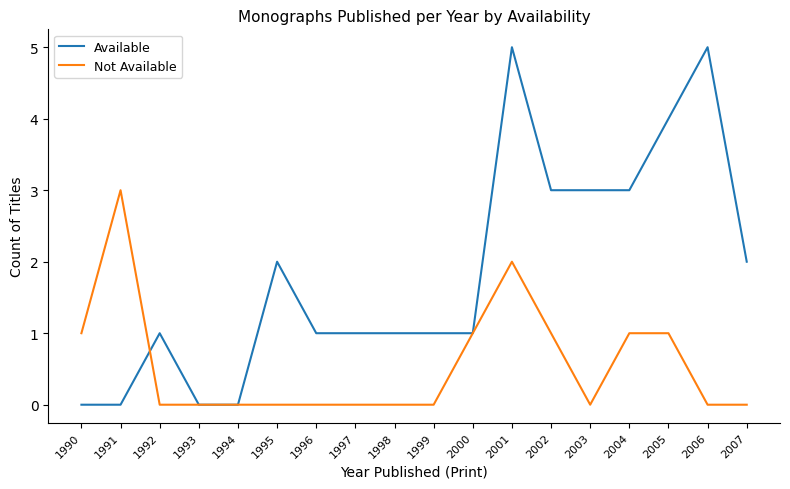

Reading left to right, transcribe all the data shown in this chart.

Available: 0	0	1	0	0	2	1	1	1	1	1	5	3	3	3	4	5	2
Not Available: 1	3	0	0	0	0	0	0	0	0	1	2	1	0	1	1	0	0